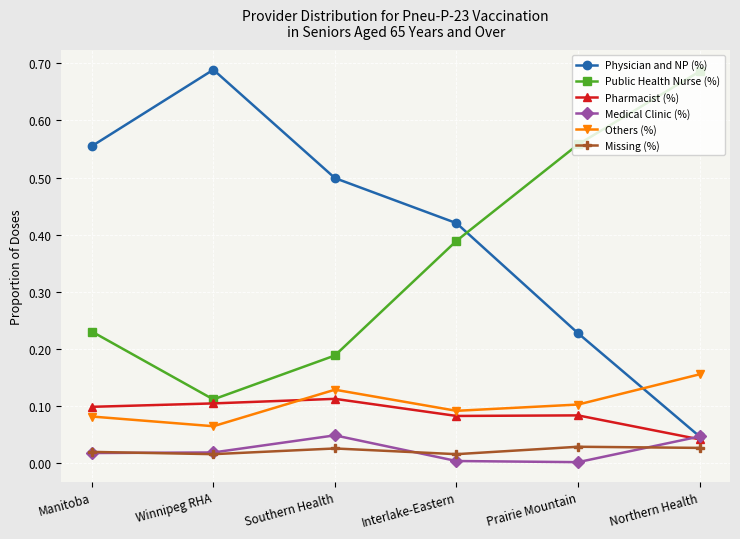

What is the difference between the highest and lowest values at Manitoba?

0.5